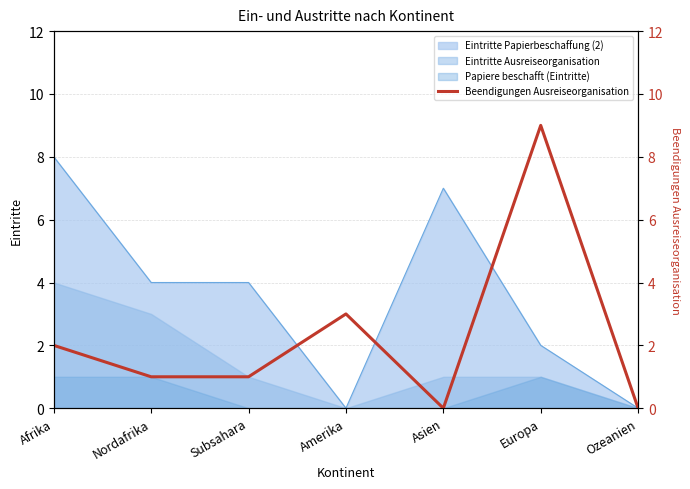

The chart shows a value of 3 at Amerika. True or false?

True